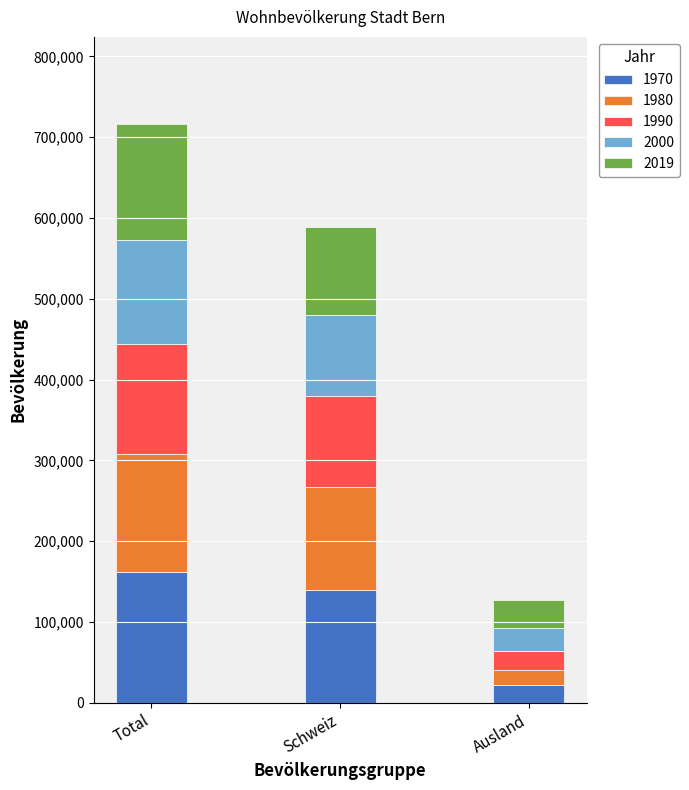

The value of 1970 at Ausland is 22532. True or false?

True